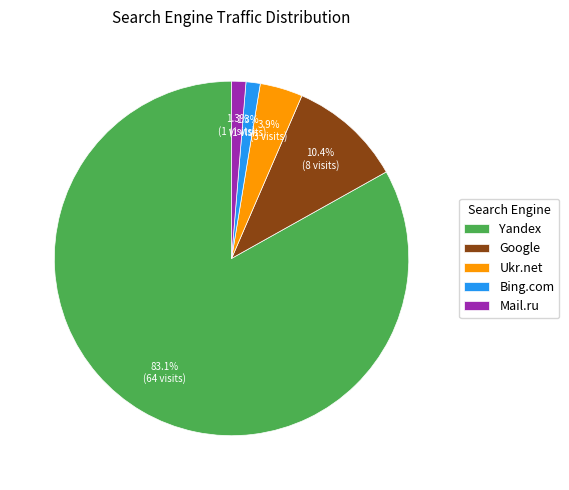

What is the largest slice in the pie chart?

Yandex